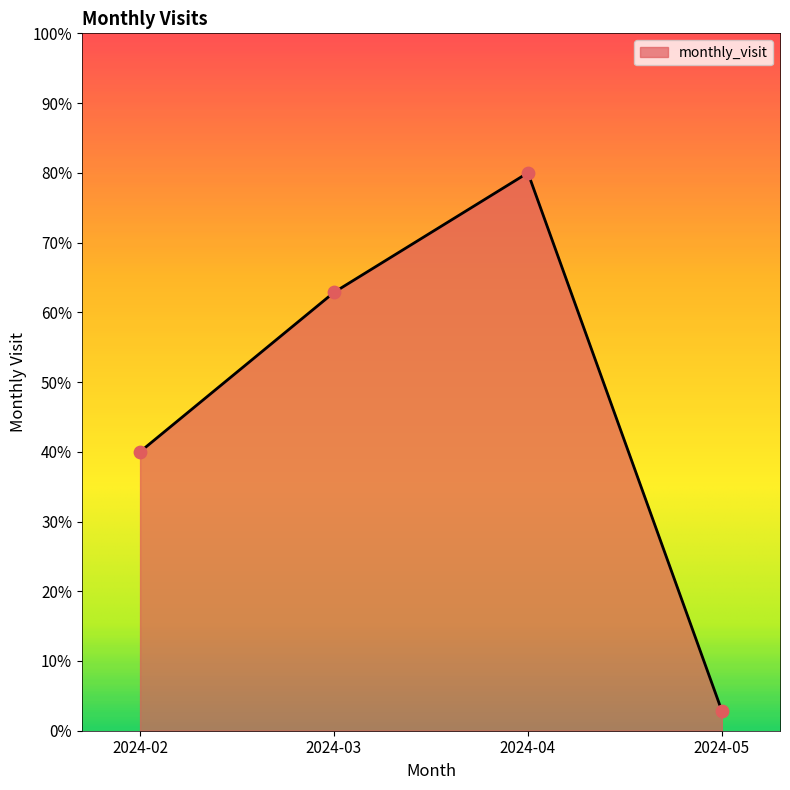

What is the change in value from 2024-02 to 2024-05?

-37.1